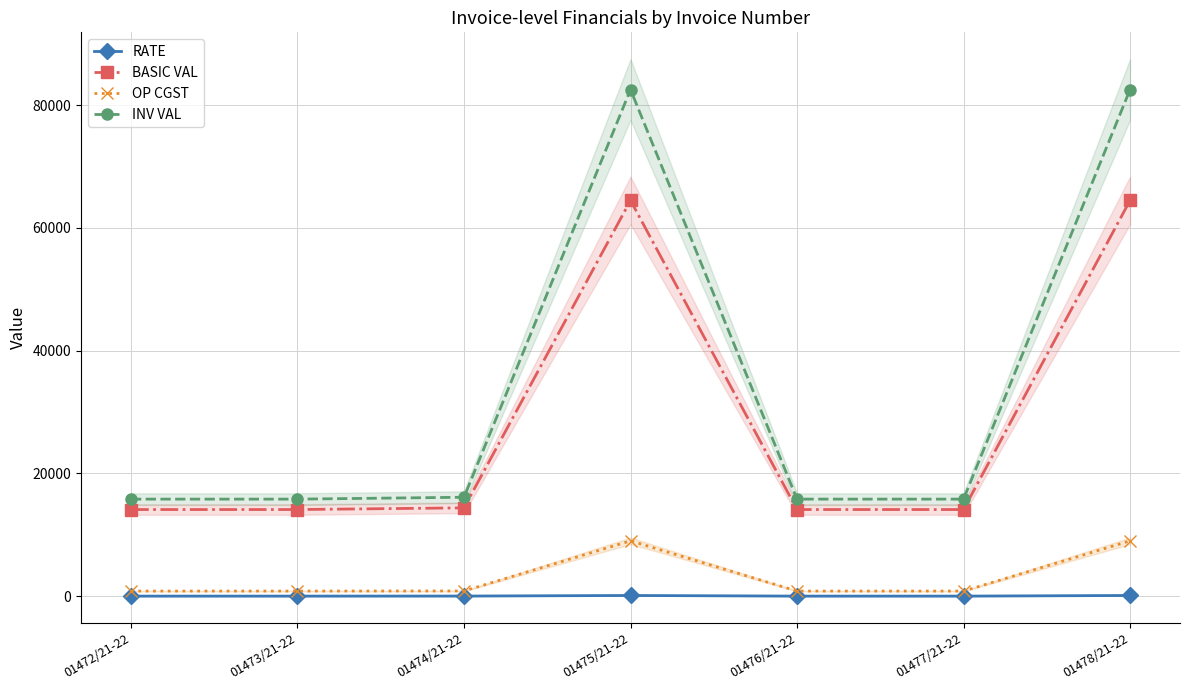

How many lines are shown in the chart?

4